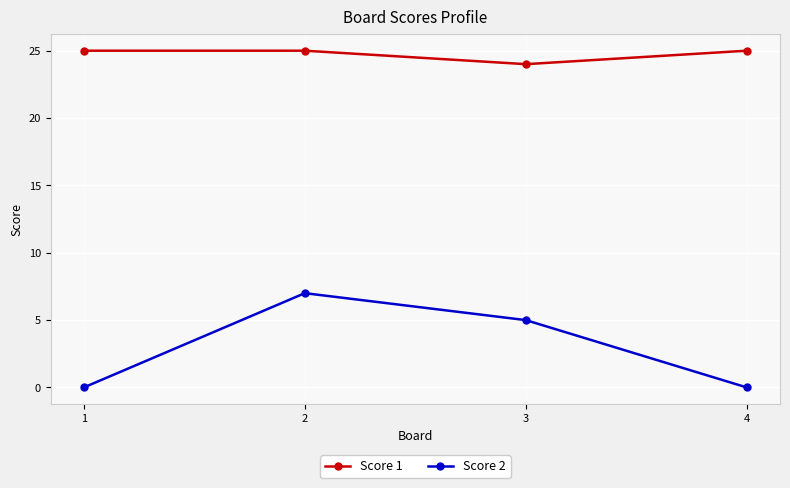

How many lines are shown in the chart?

2